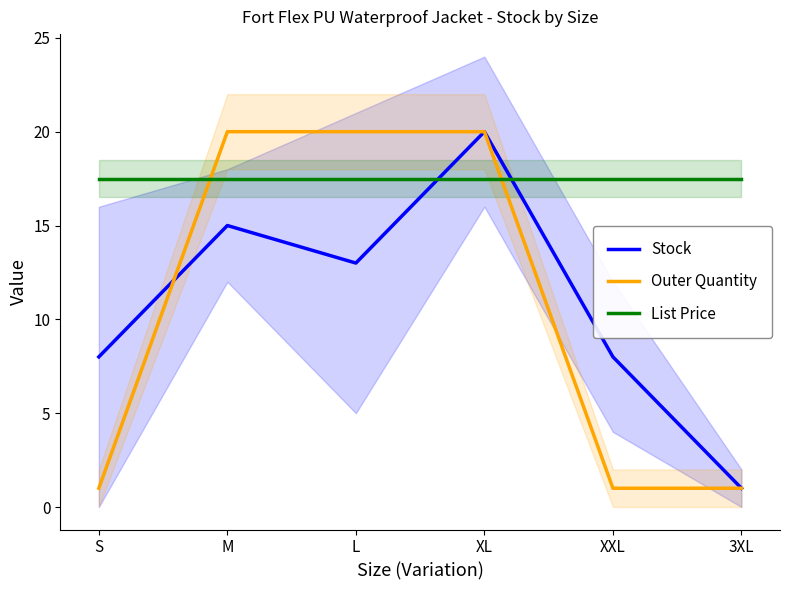

Rank the categories by List Price value from highest to lowest.

S, M, L, XL, XXL, 3XL